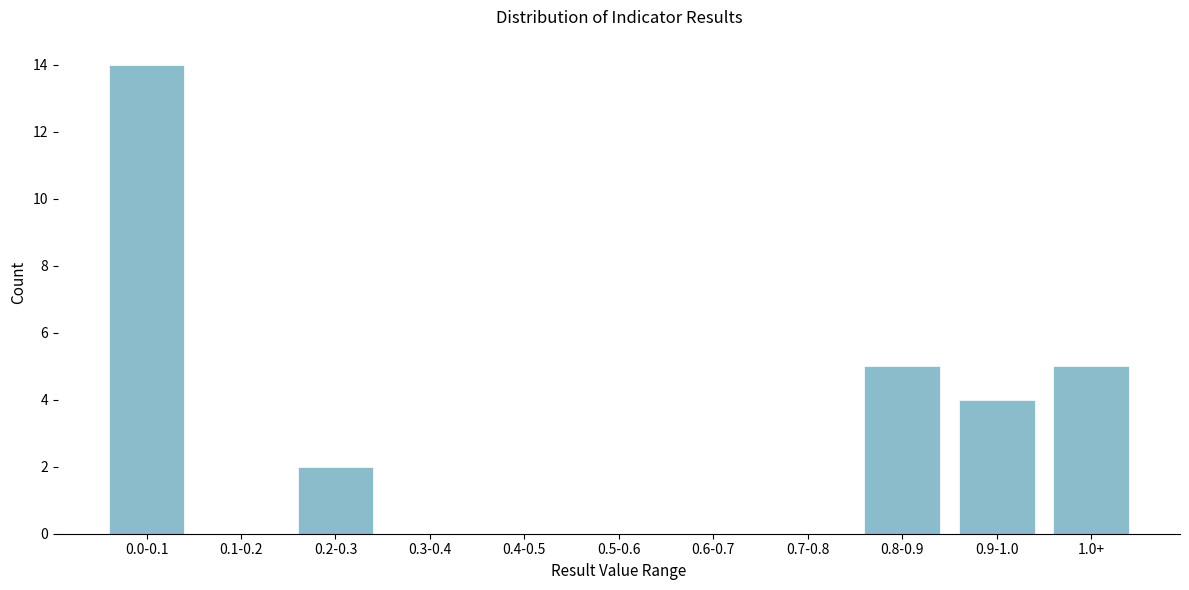

Reading left to right, extract all data points from this chart.

0.0-0.1=14	0.1-0.2=0	0.2-0.3=2	0.3-0.4=0	0.4-0.5=0	0.5-0.6=0	0.6-0.7=0	0.7-0.8=0	0.8-0.9=5	0.9-1.0=4	1.0+=5